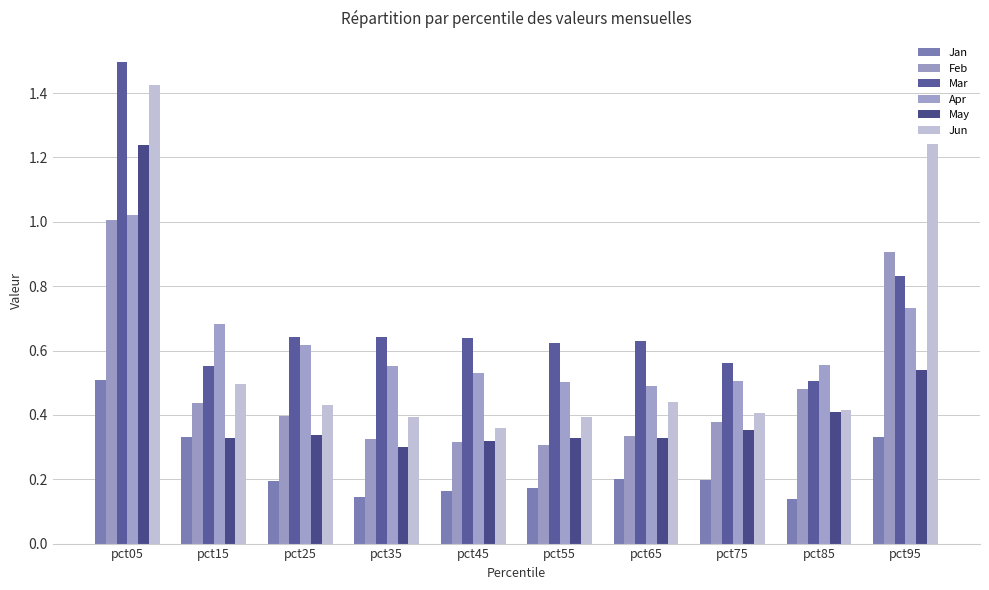

The value of Apr at pct95 is 0.7. True or false?

True